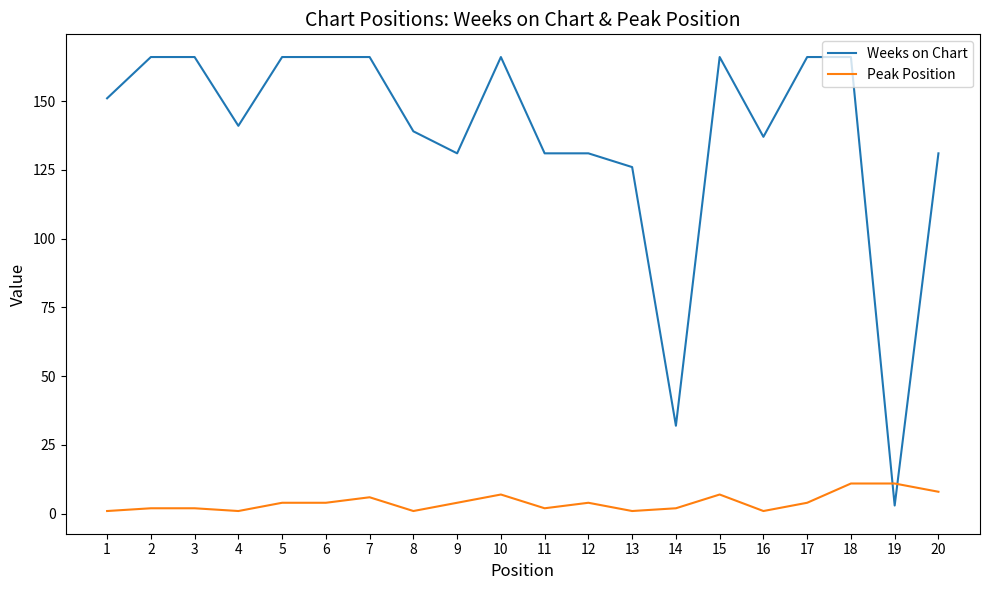

What is the average value of the Weeks on Chart series?

137